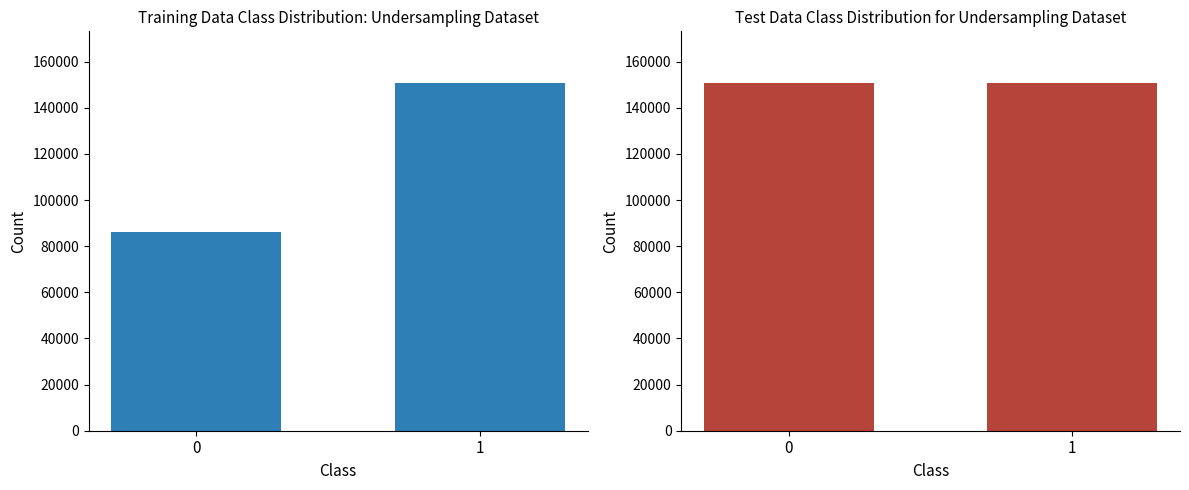

What is the greatest value displayed?

150538.0